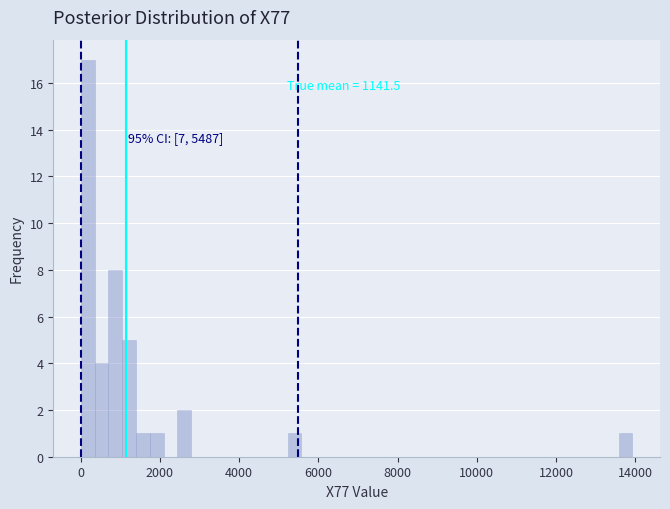

Read against the x-axis, roughly where is the centre of the tallest bar?

200